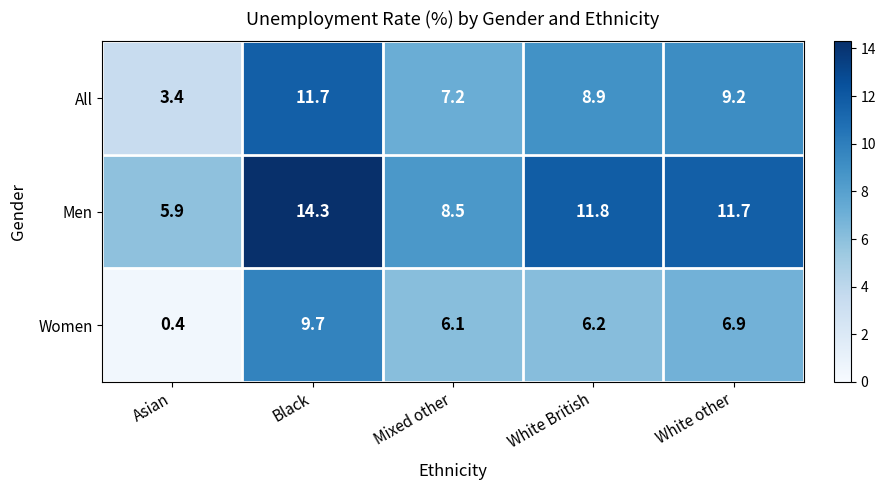

List the series in order of their overall mean, lowest first.

Women, All, Men